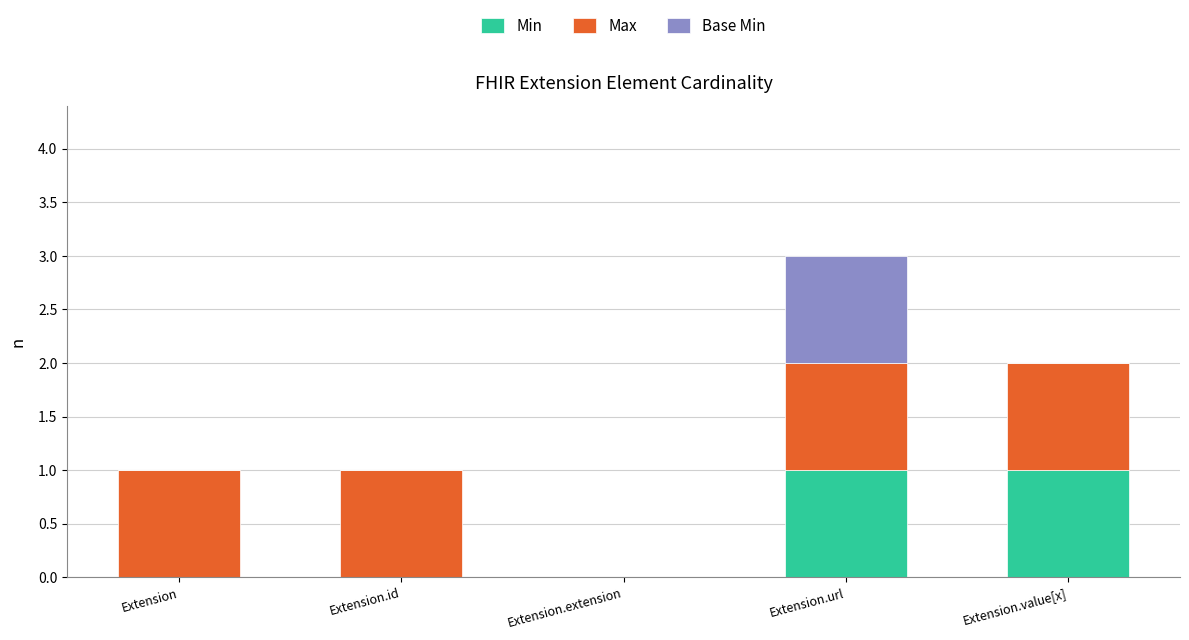

How many Min values are between 0 and 1?

5